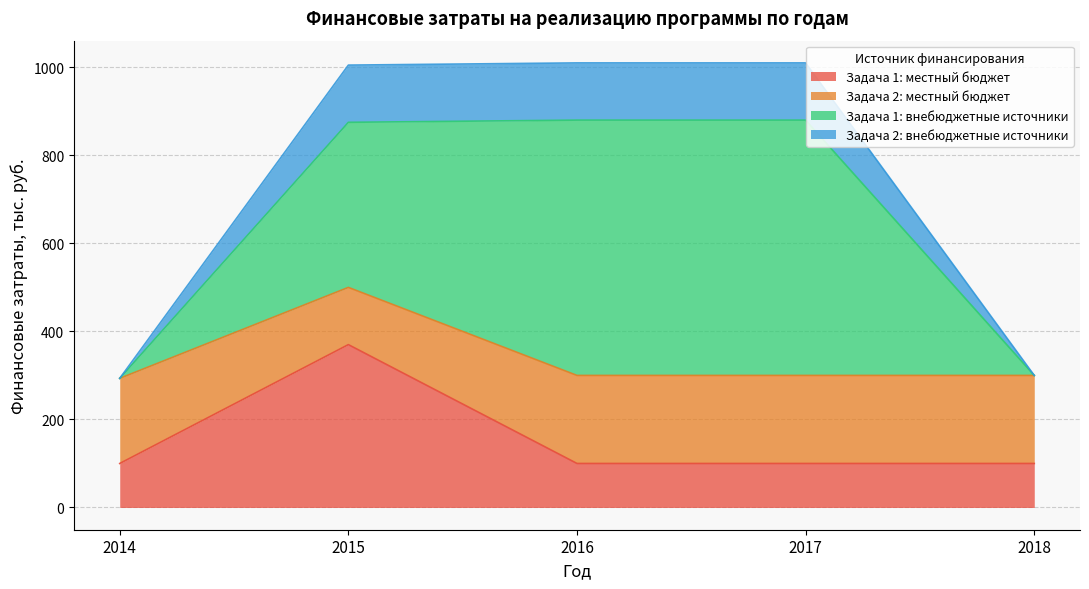

What is the total value across all series at 2017?

1010.0